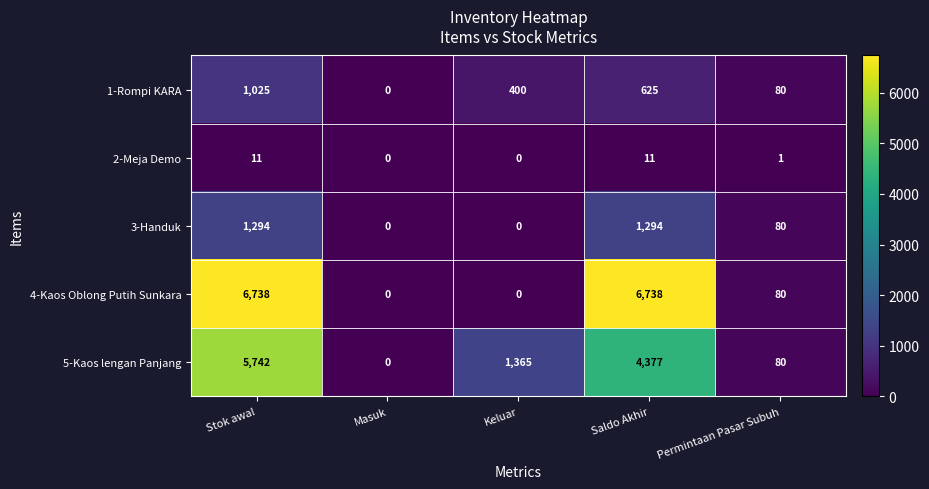

How many series are shown in this chart?

5